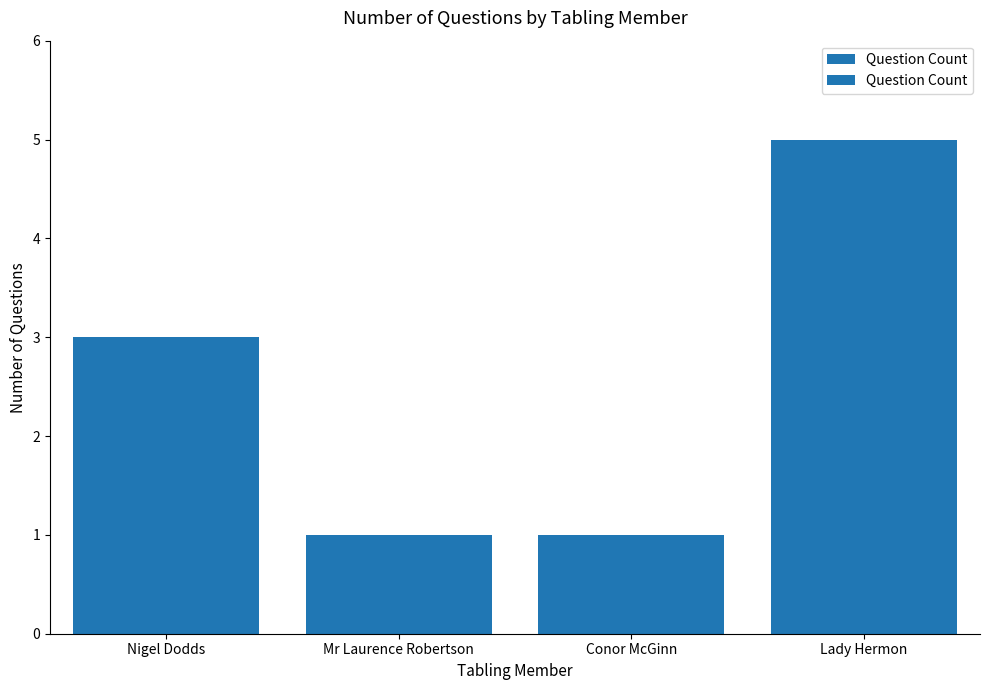

What is the difference between the maximum and minimum values?

4